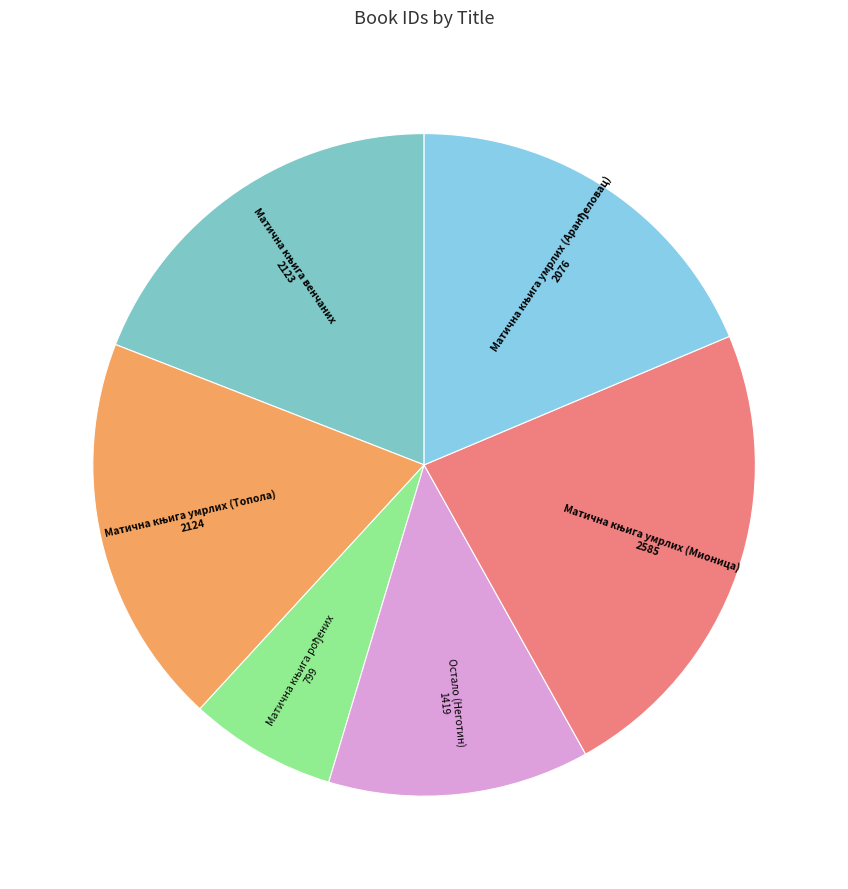

Is there any slice that represents more than half of the pie?

No